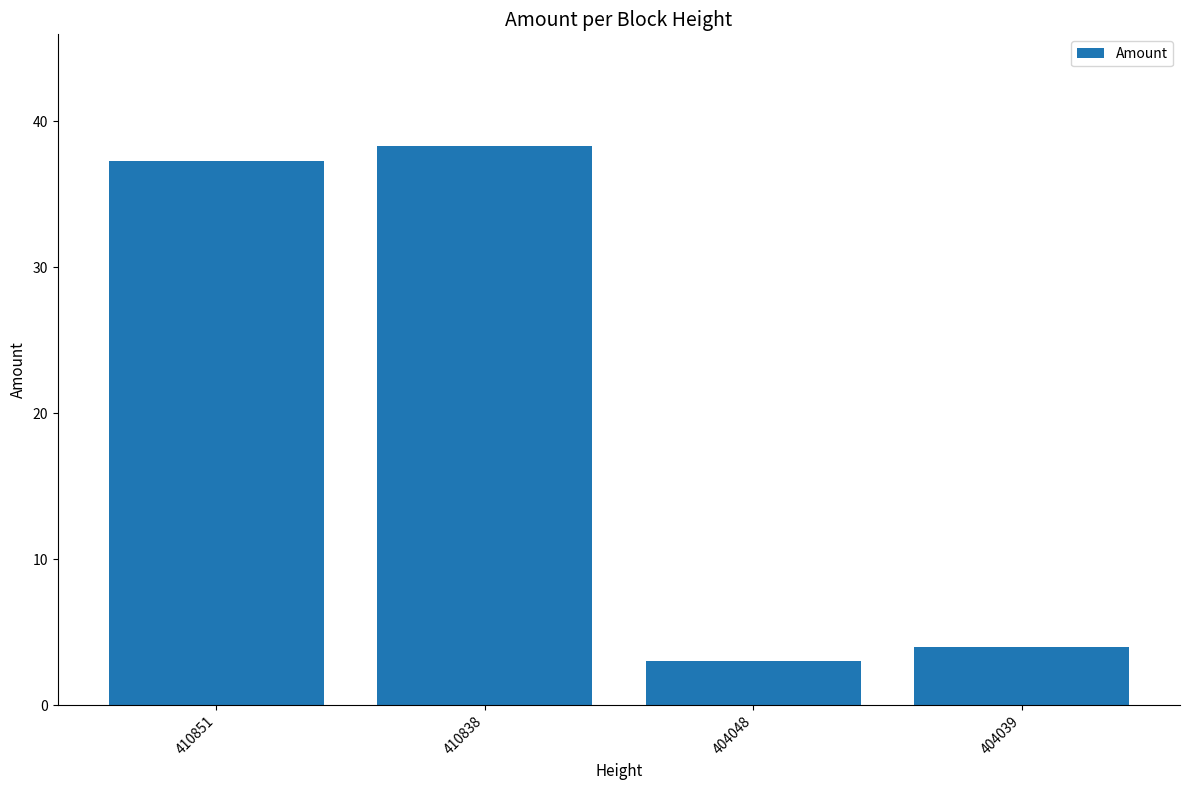

Are the bars grouped side by side (vs. stacked)?

No